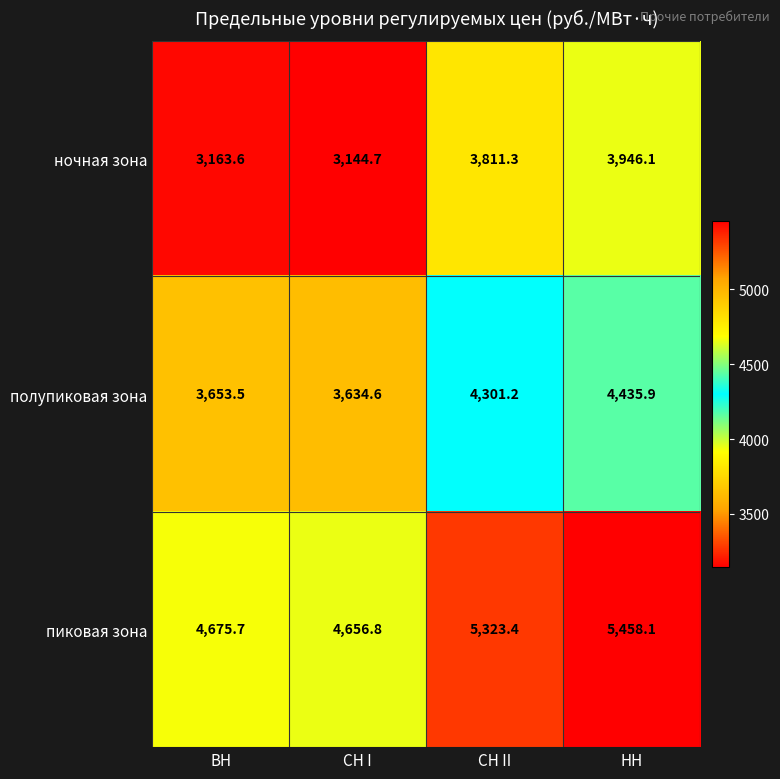

What is the highest value of the ночная зона series?

3946.1